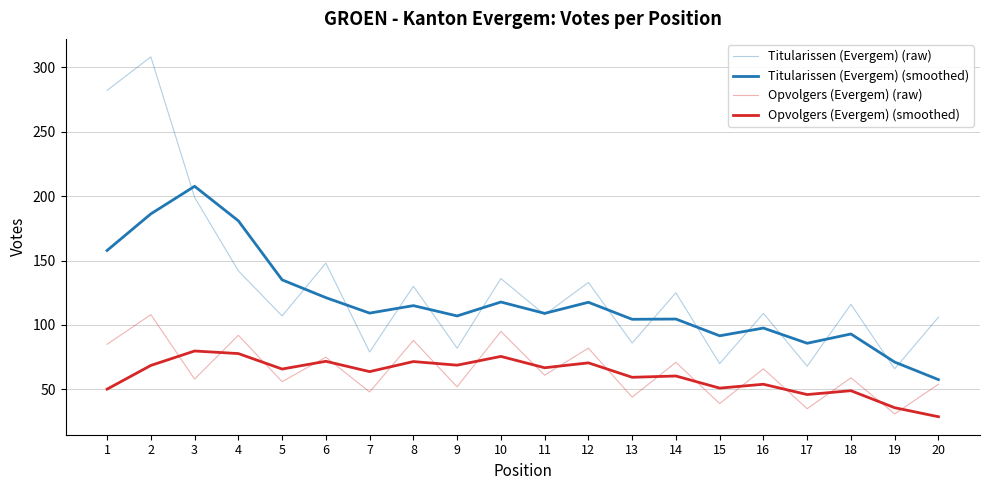

Is the value of Opvolgers (Evergem) (raw) at 3 greater than the value of Titularissen (Evergem) (smoothed) at 7?

No